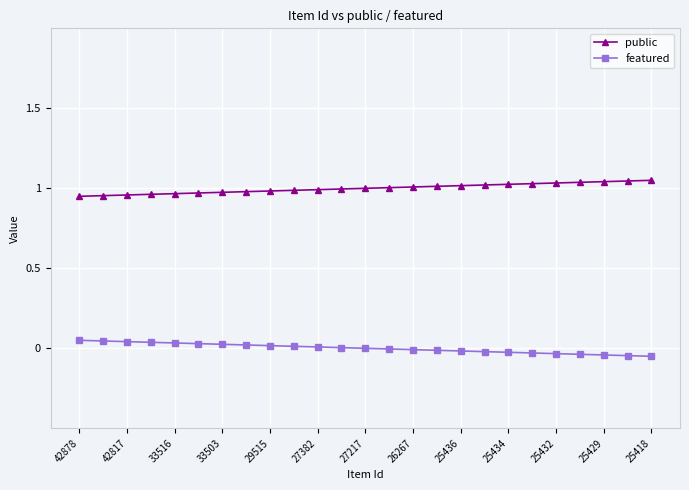

How many data points in featured are above 0?

12